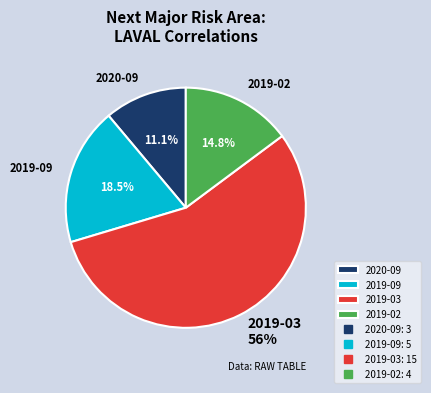

What percentage do 2019-02 and 2019-03 together represent?

70.4%